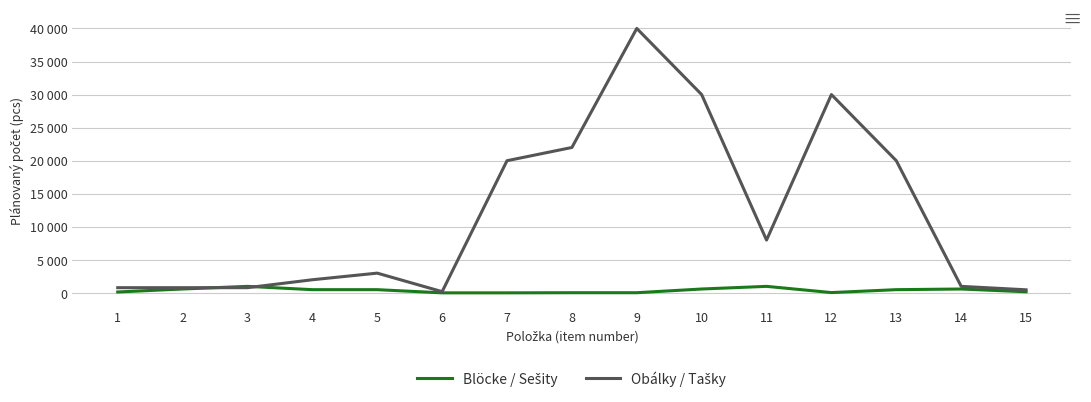

Rank the series at 7 from lowest to highest value.

Blöcke / Sešity, Obálky / Tašky